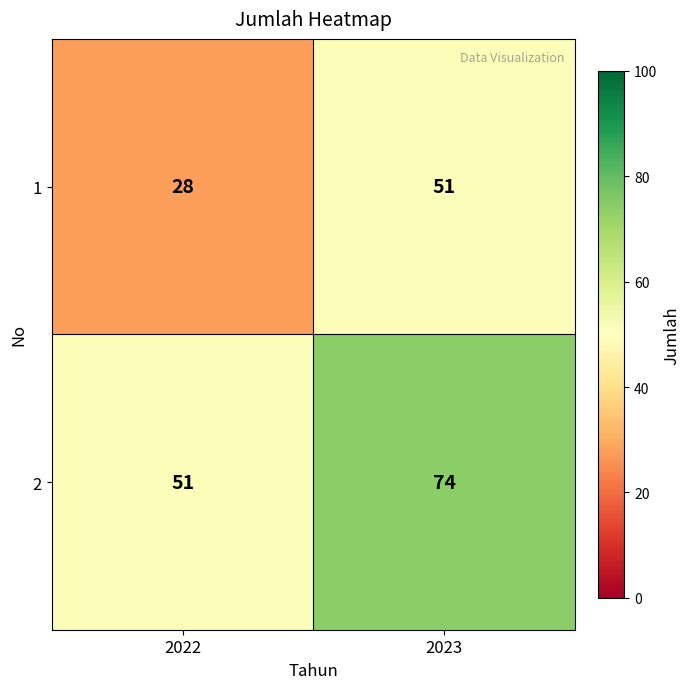

What is the maximum value shown in the chart?

74